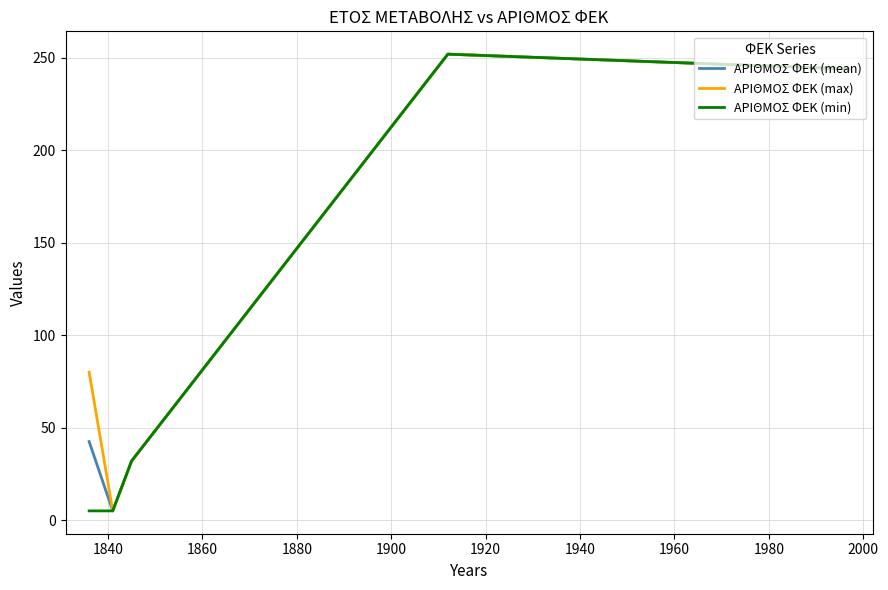

What is the highest value of the ΑΡΙΘΜΟΣ ΦΕΚ (mean) series?

252.0